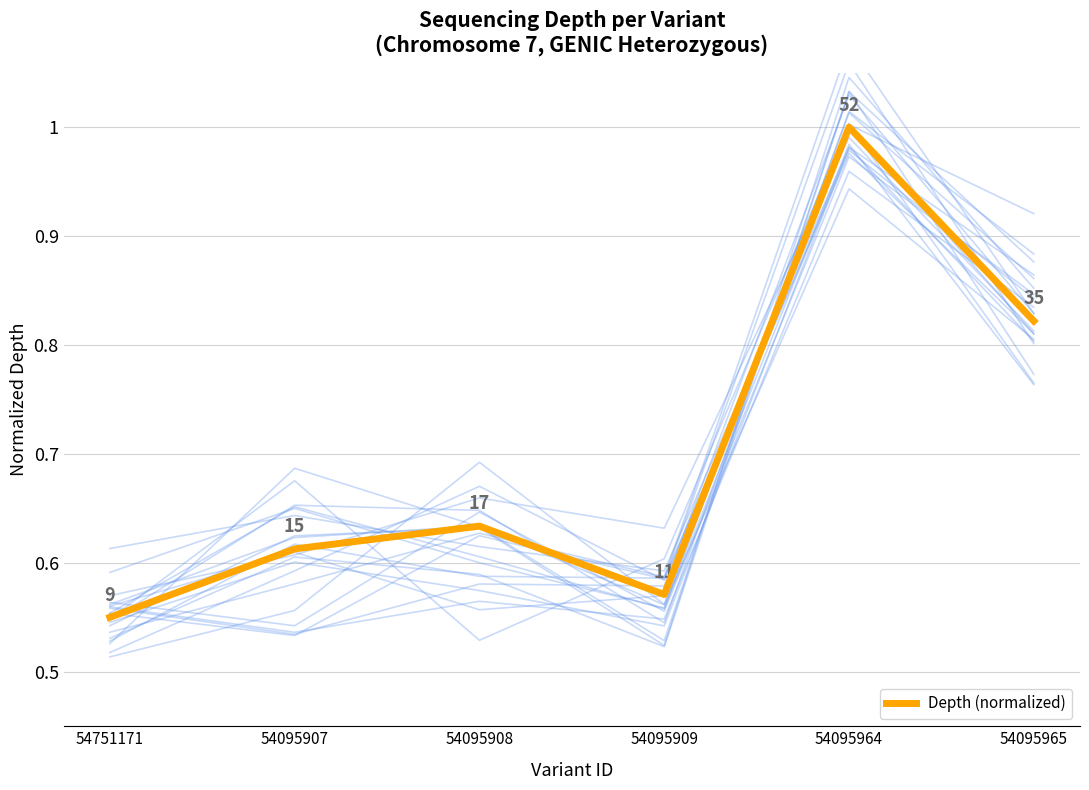

What is the change in value from 54751171 to 54095964?

+0.4